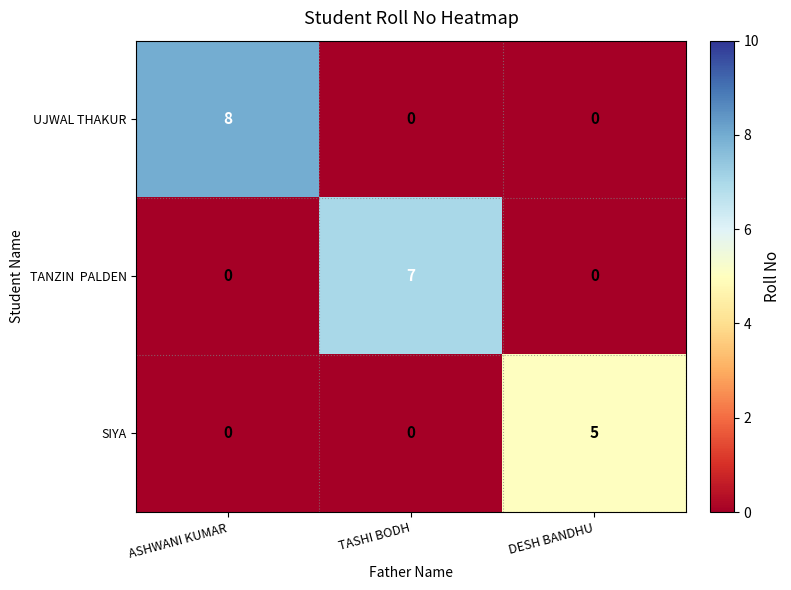

At how many categories does at least one series exceed 3?

3